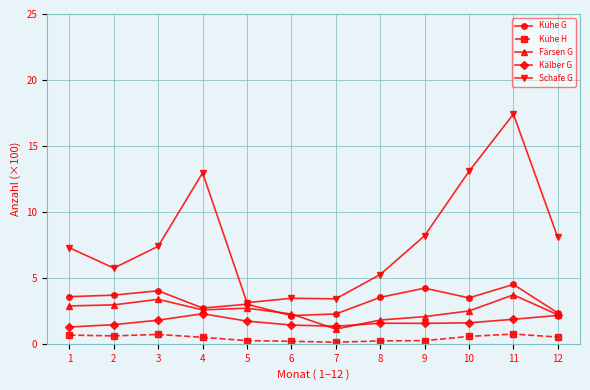

What is the total value across all series at 1?

15.7